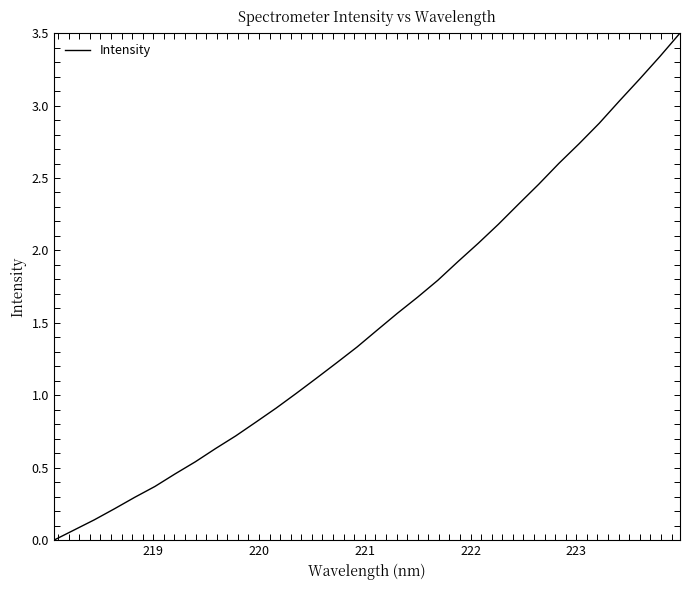

What is the greatest value displayed?

3.5